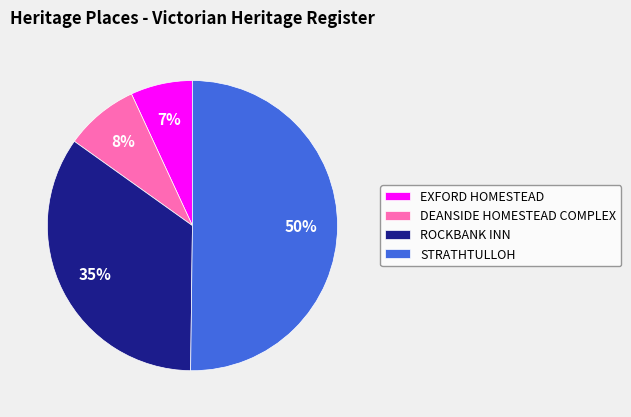

To the nearest percent, what percentage of the pie is EXFORD HOMESTEAD?

7%